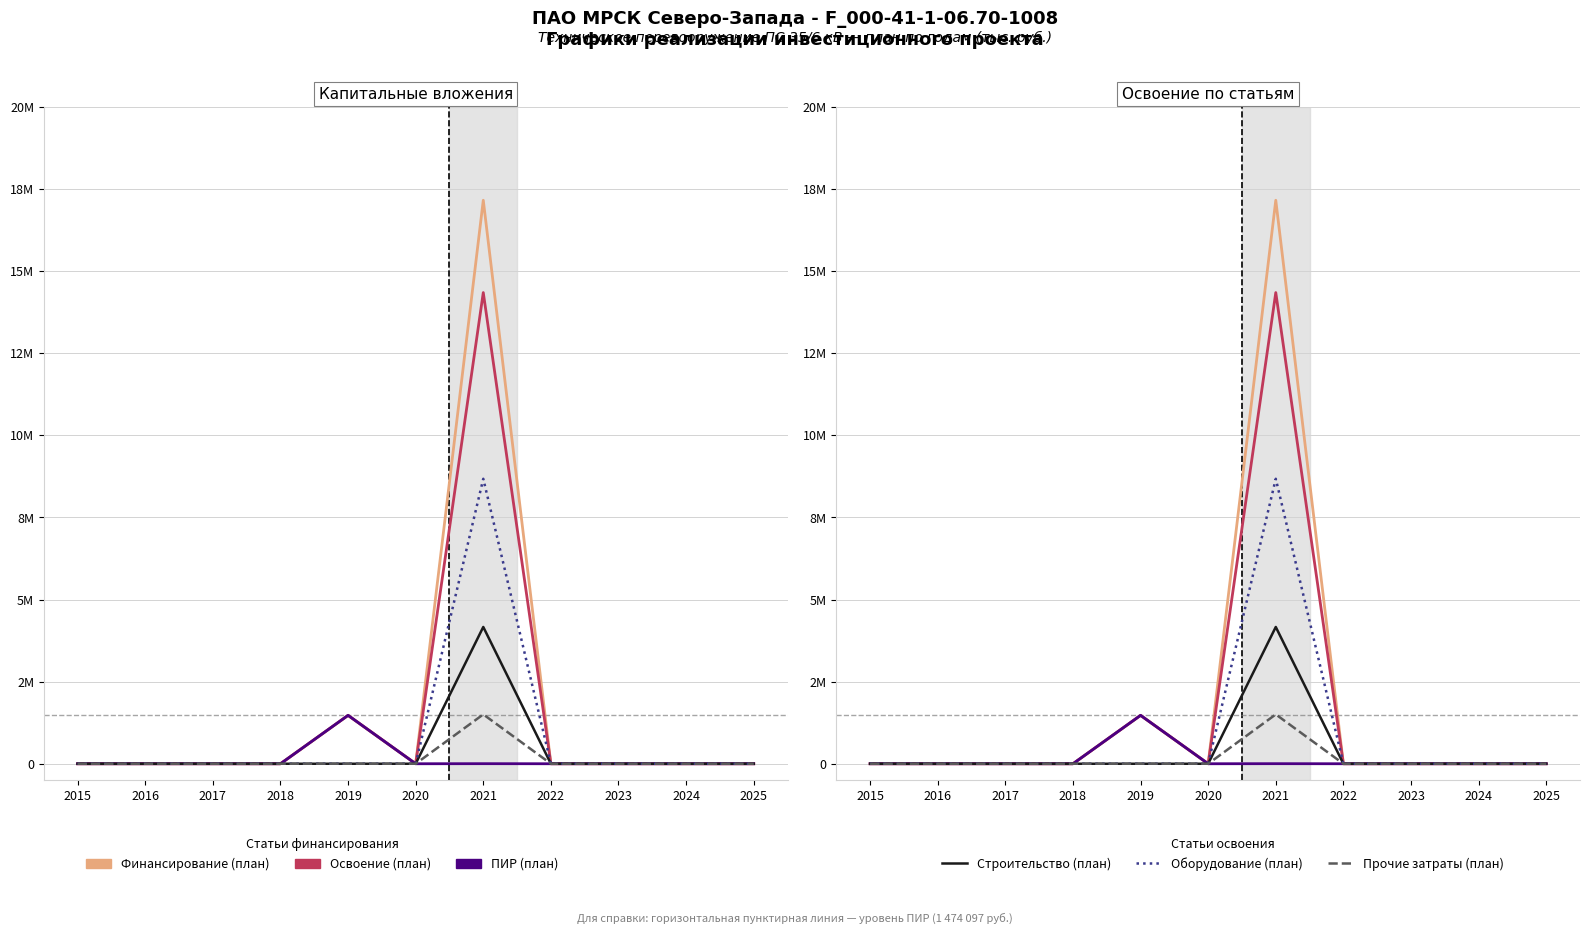

At which category does Оборудование (план) reach its first local peak?

2021